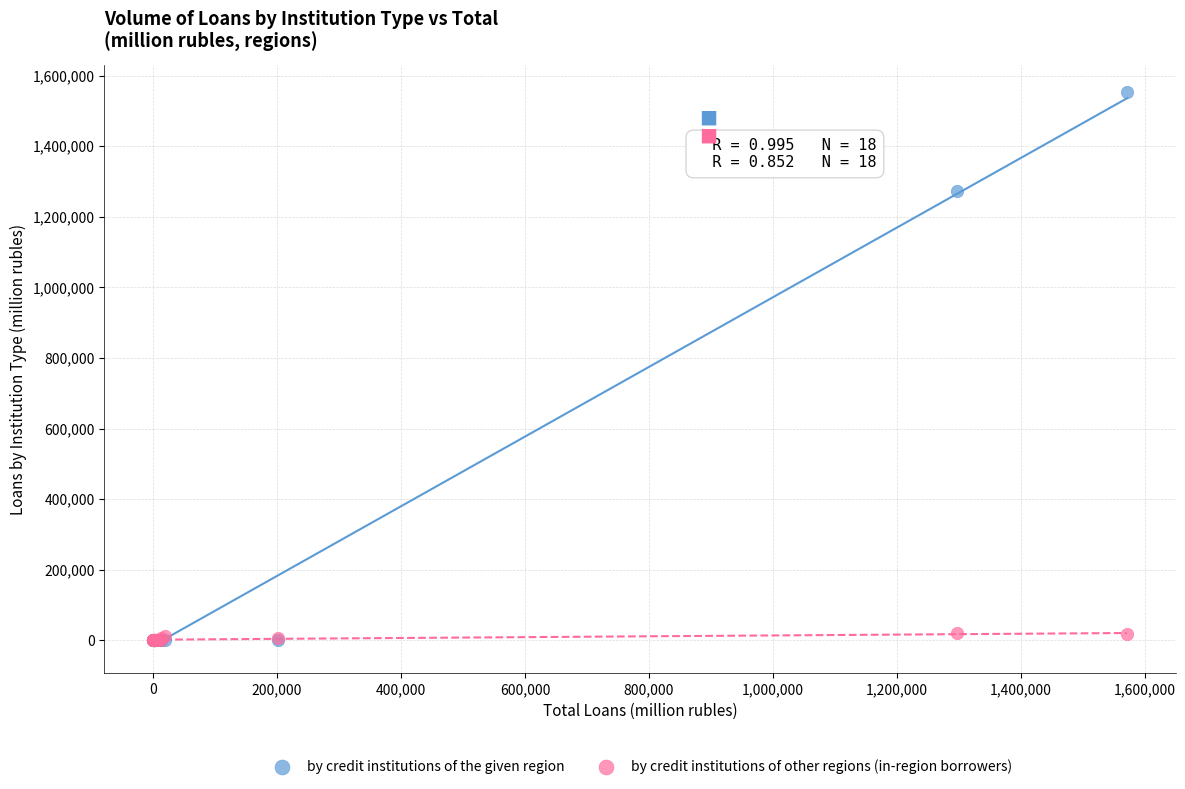

Across all series, what Y value is closest to 776208?

1272720